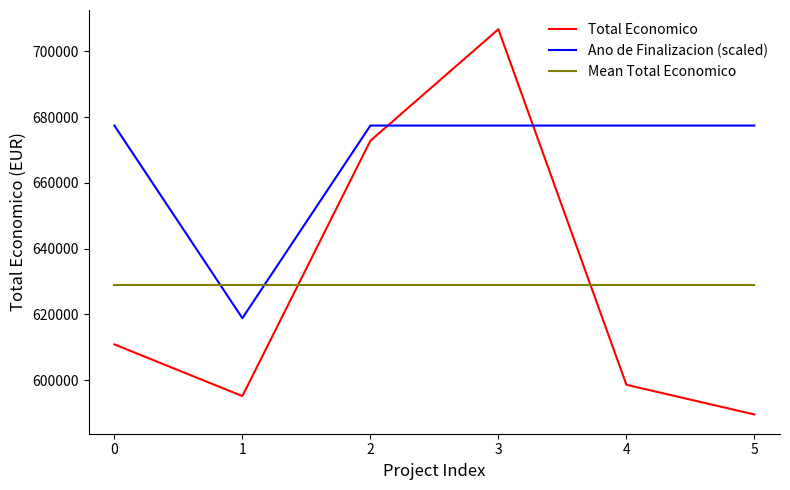

At which category is the sum across all series the highest?

3